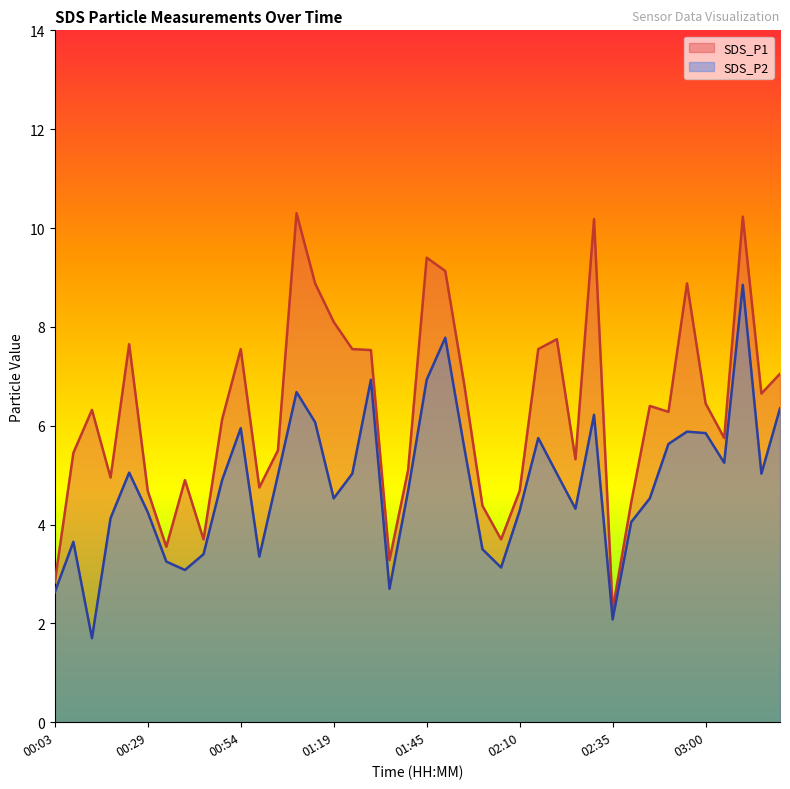

True or false: SDS_P1 has a value of 4.9 at 01:29.

False